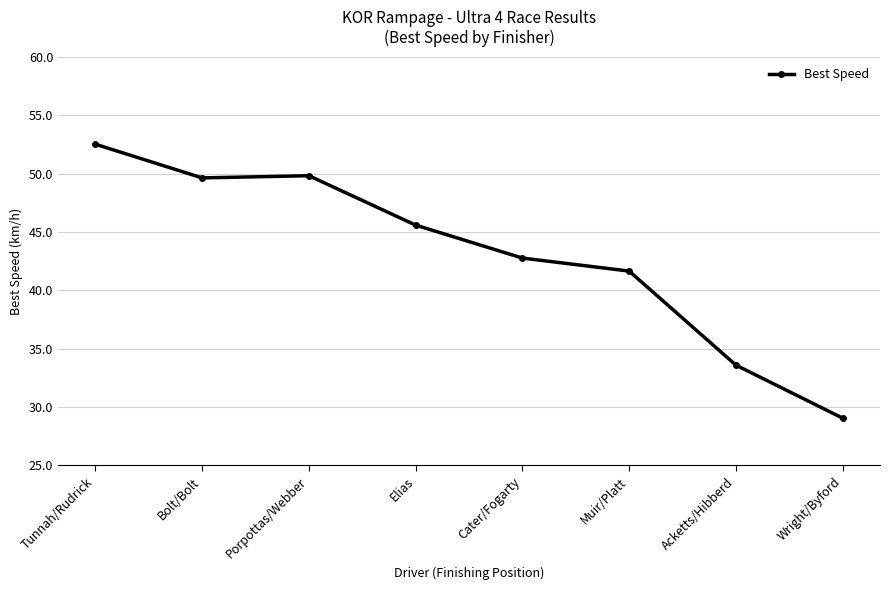

Does the chart display data point markers on the line(s)?

Yes